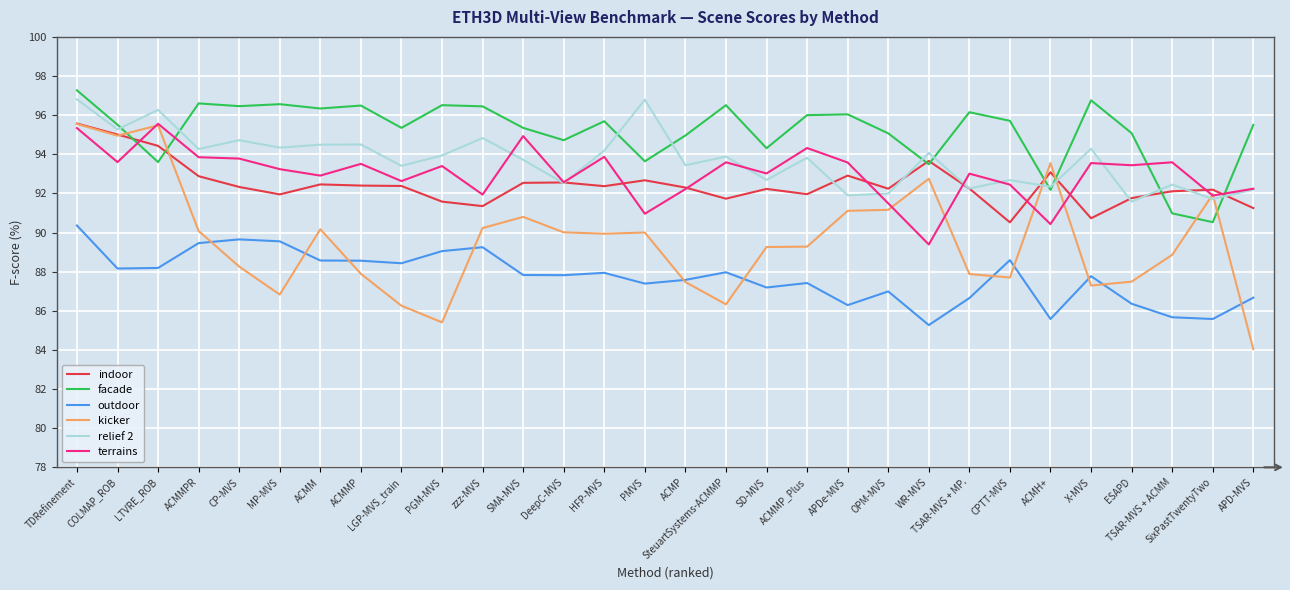

What is the minimum value for terrains?

89.4